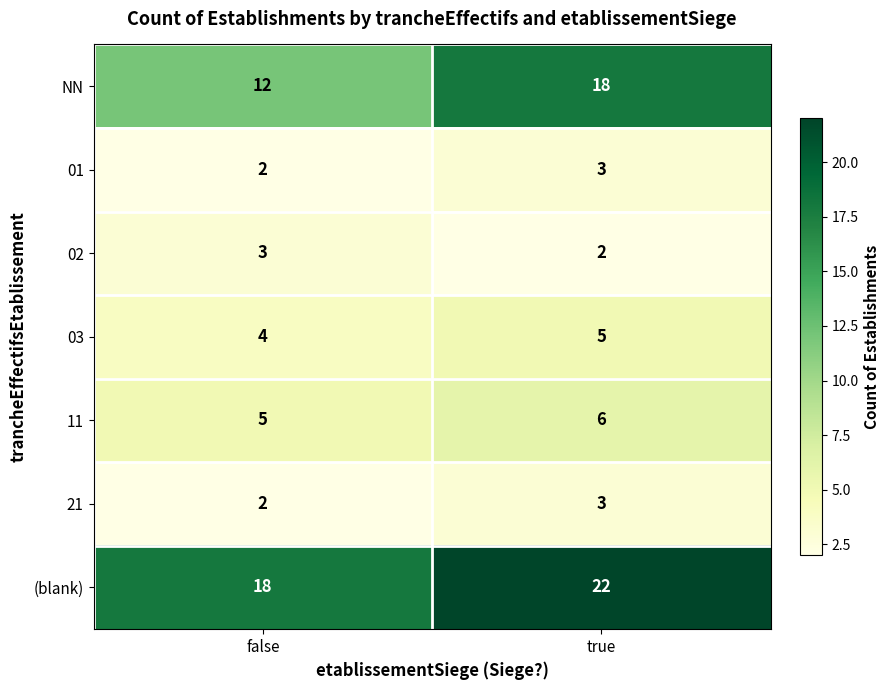

At how many categories does at least one series exceed 11?

2